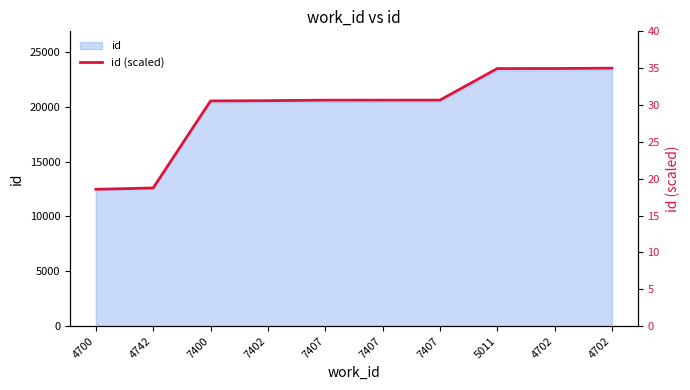

What is the average value?

29.5